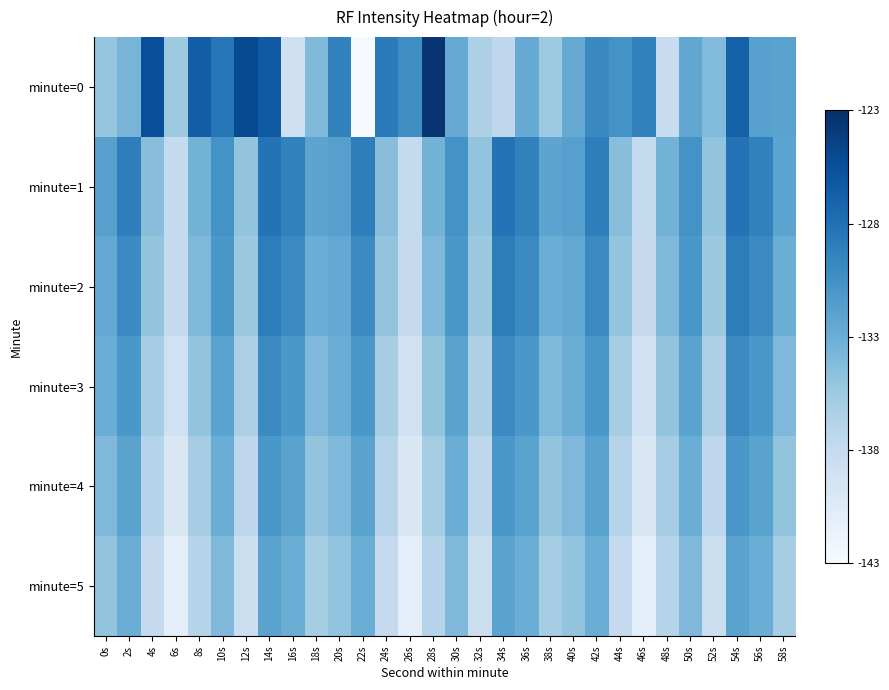

At how many categories does at least one series exceed 7?

30